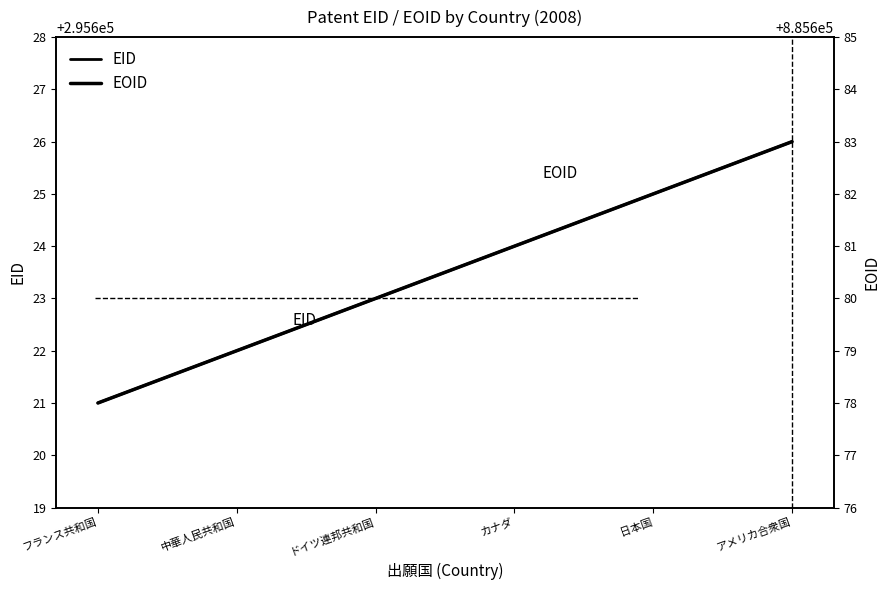

What is the sum of all EOID values?

5314083